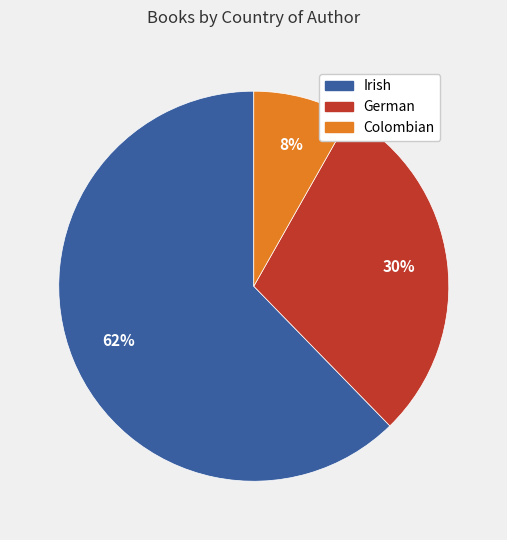

To the nearest percent, what is the average slice percentage?

33%